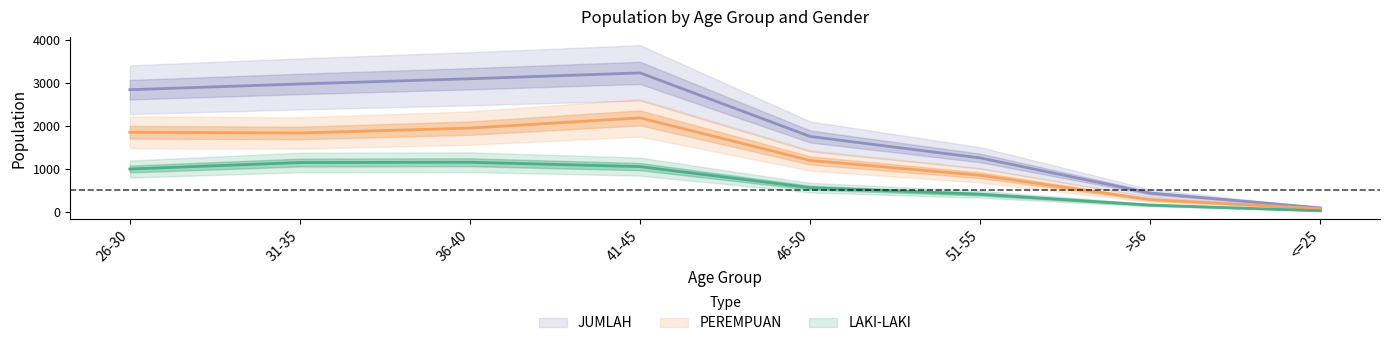

True or false: JUMLAH has a value of 4597 at 36-40.

False